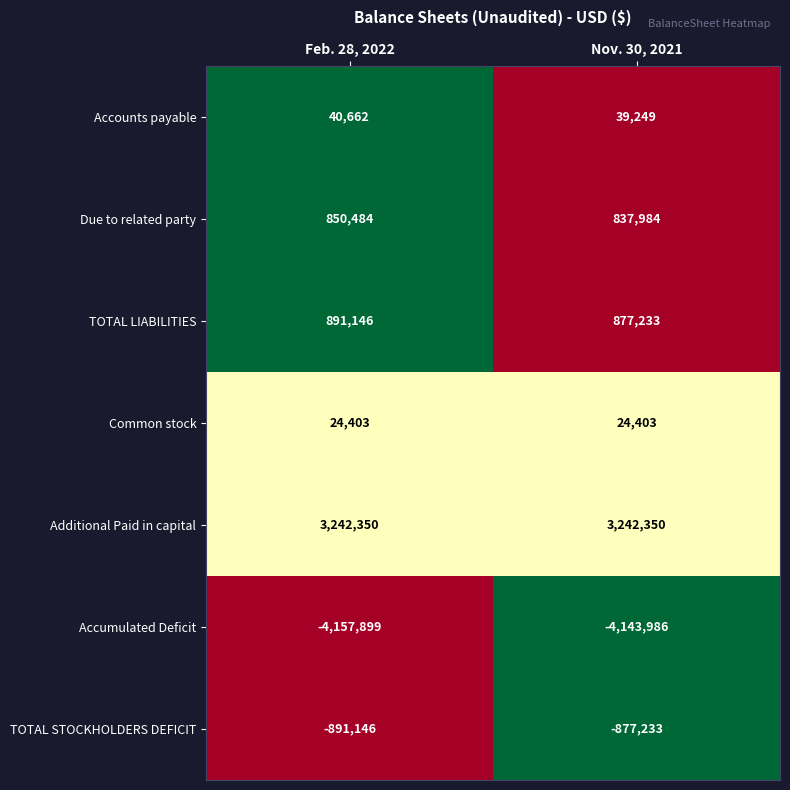

At how many categories does at least one series exceed 0?

2